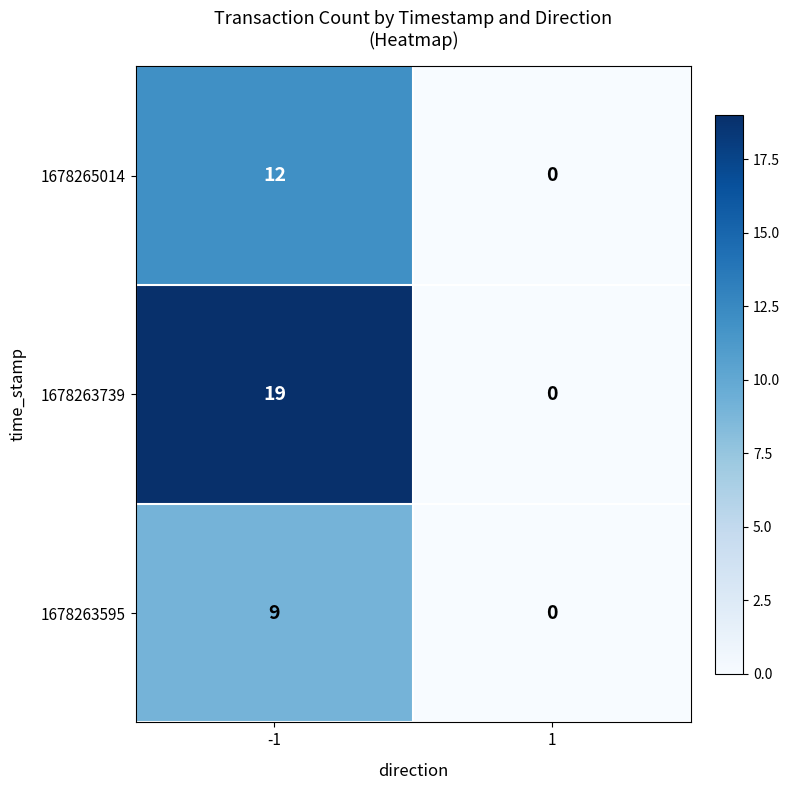

What is the difference between the highest and lowest values at -1?

10